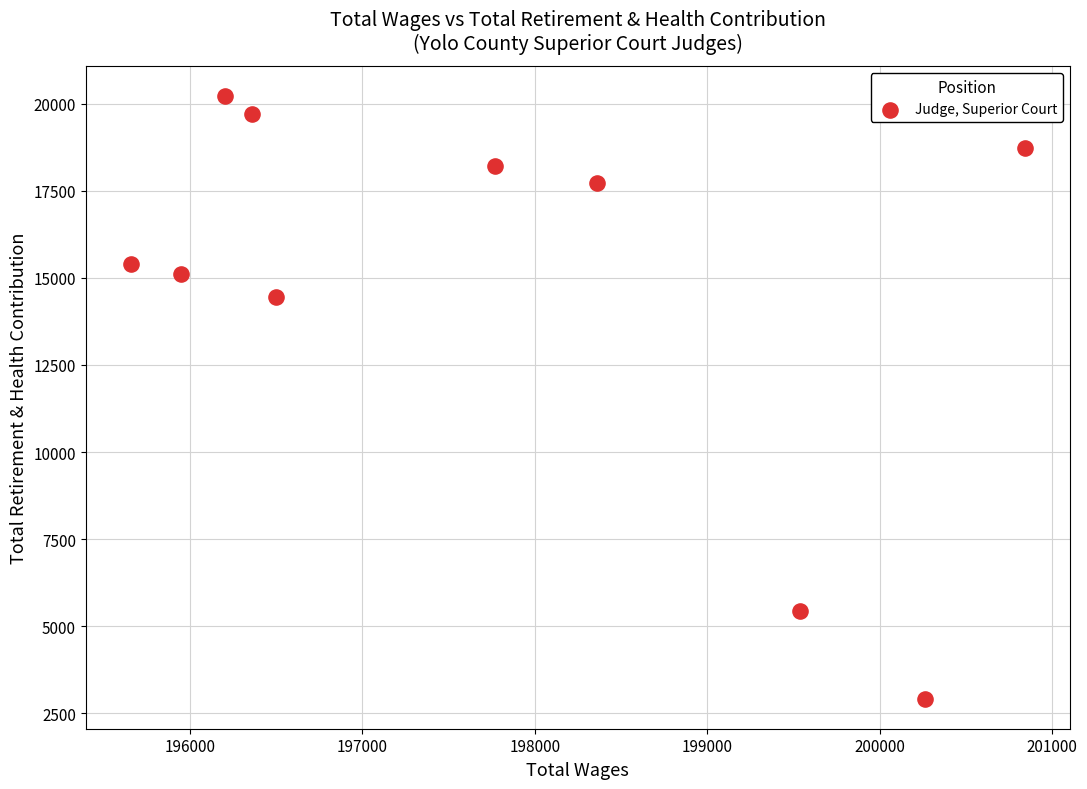

What Y value in the scatter plot is closest to 11568?

14458